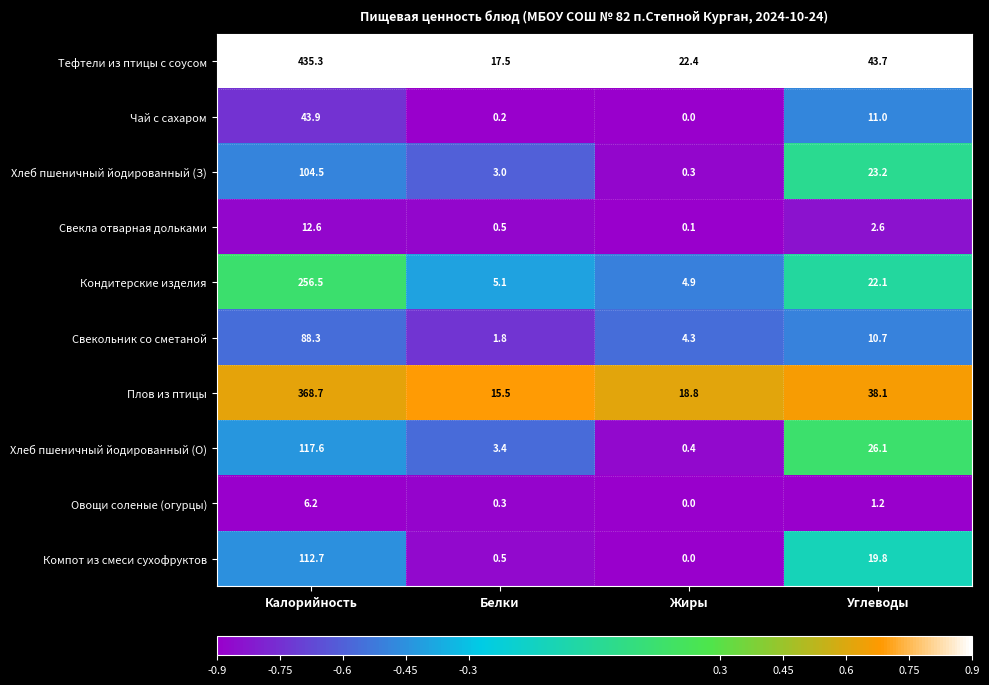

Where is Свекла отварная дольками nearest to the value 6?

Углеводы